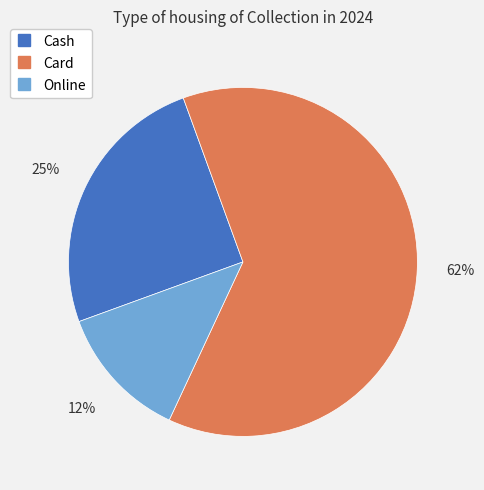

Is the sum of Cash and Card greater than half?

Yes